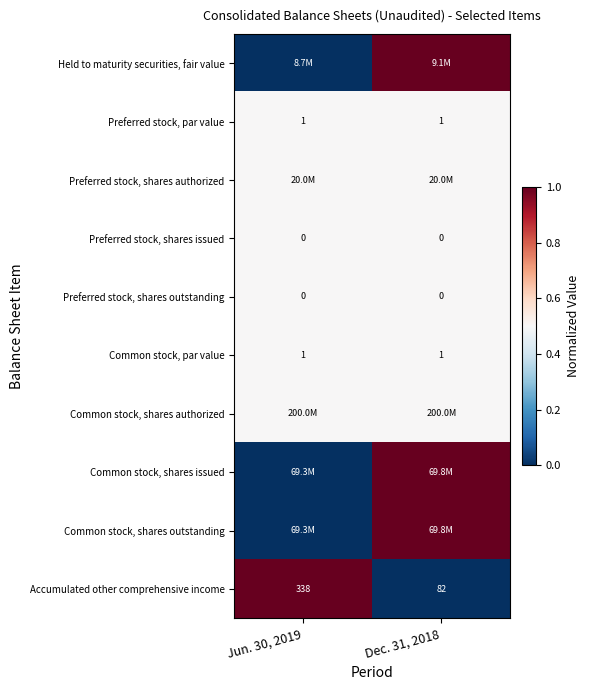

Which has a higher value, Dec. 31, 2018 or Jun. 30, 2019?

Dec. 31, 2018